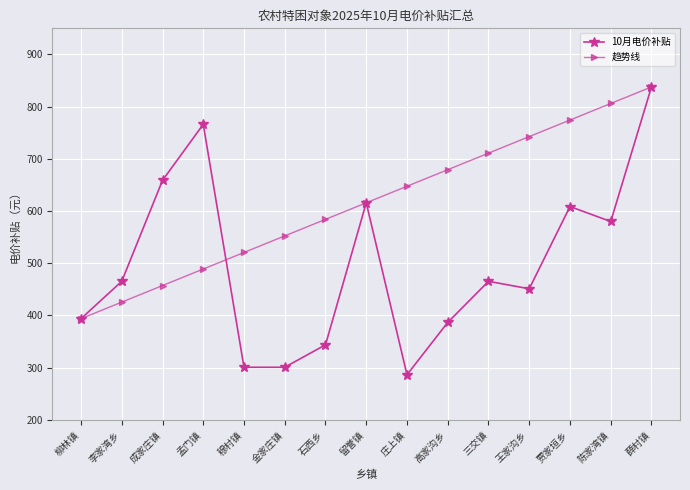

What is the total value across all series at 庄上镇?

933.9